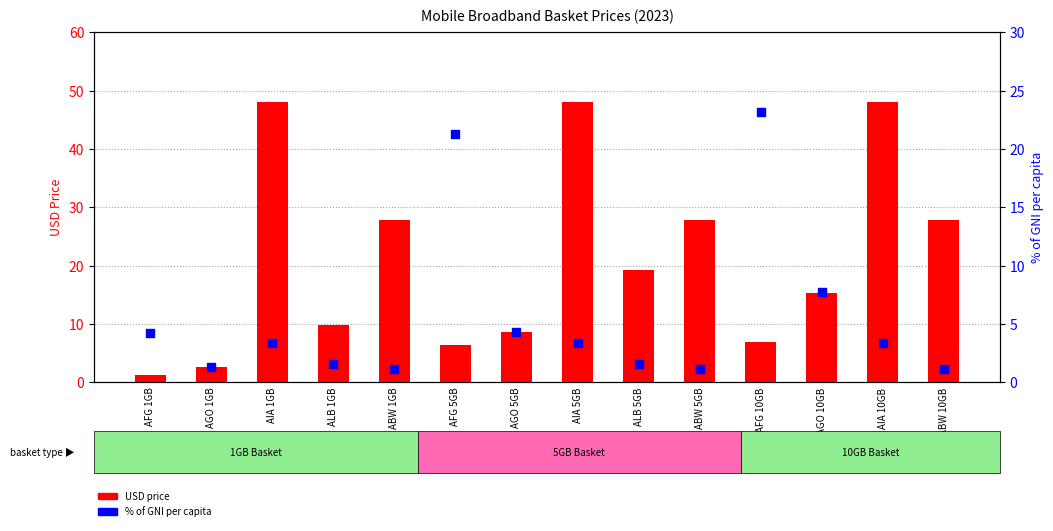

What are all the series names shown in the legend?

USD price, % of GNI per capita